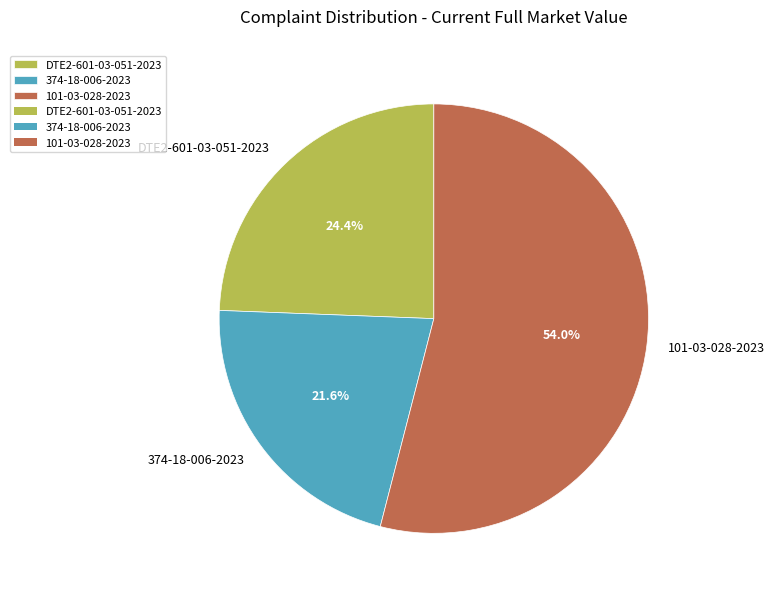

What percentage is the 374-18-006-2023 slice, to the nearest percent?

22%